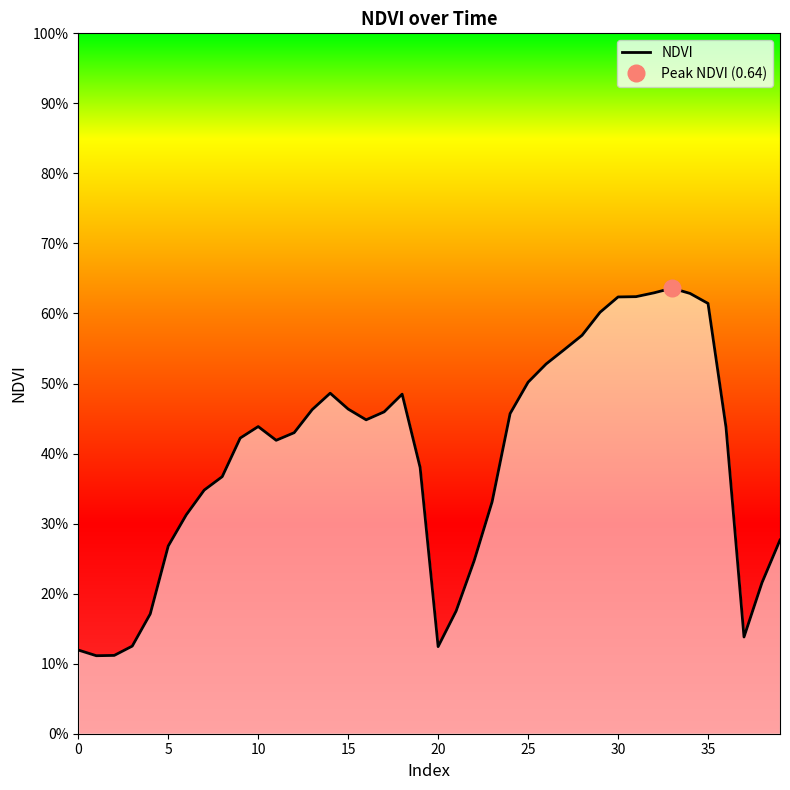

How many interior local valleys (lower than both neighbors) does the data have?

5